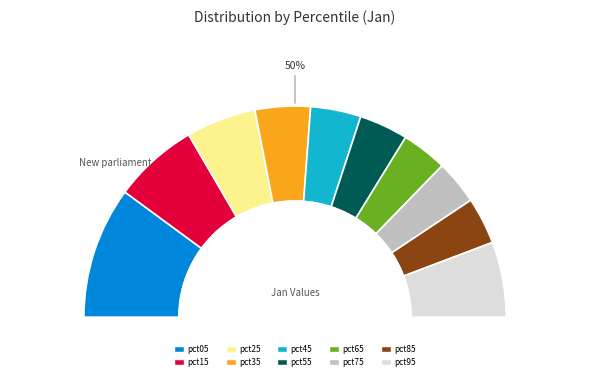

What is the change in value from pct25 to pct35?

-0.3